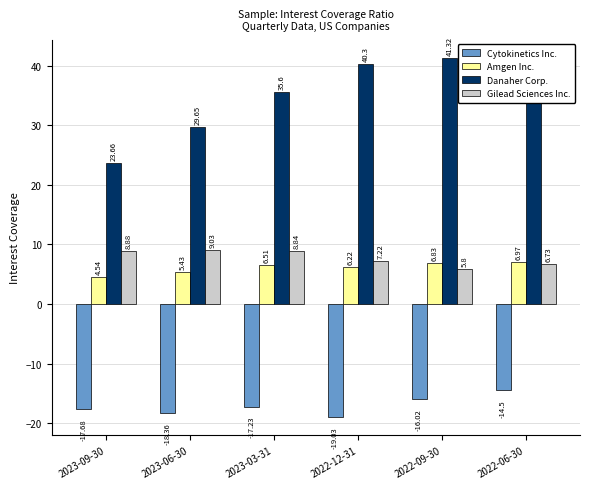

Are the bars grouped side by side (vs. stacked)?

Yes